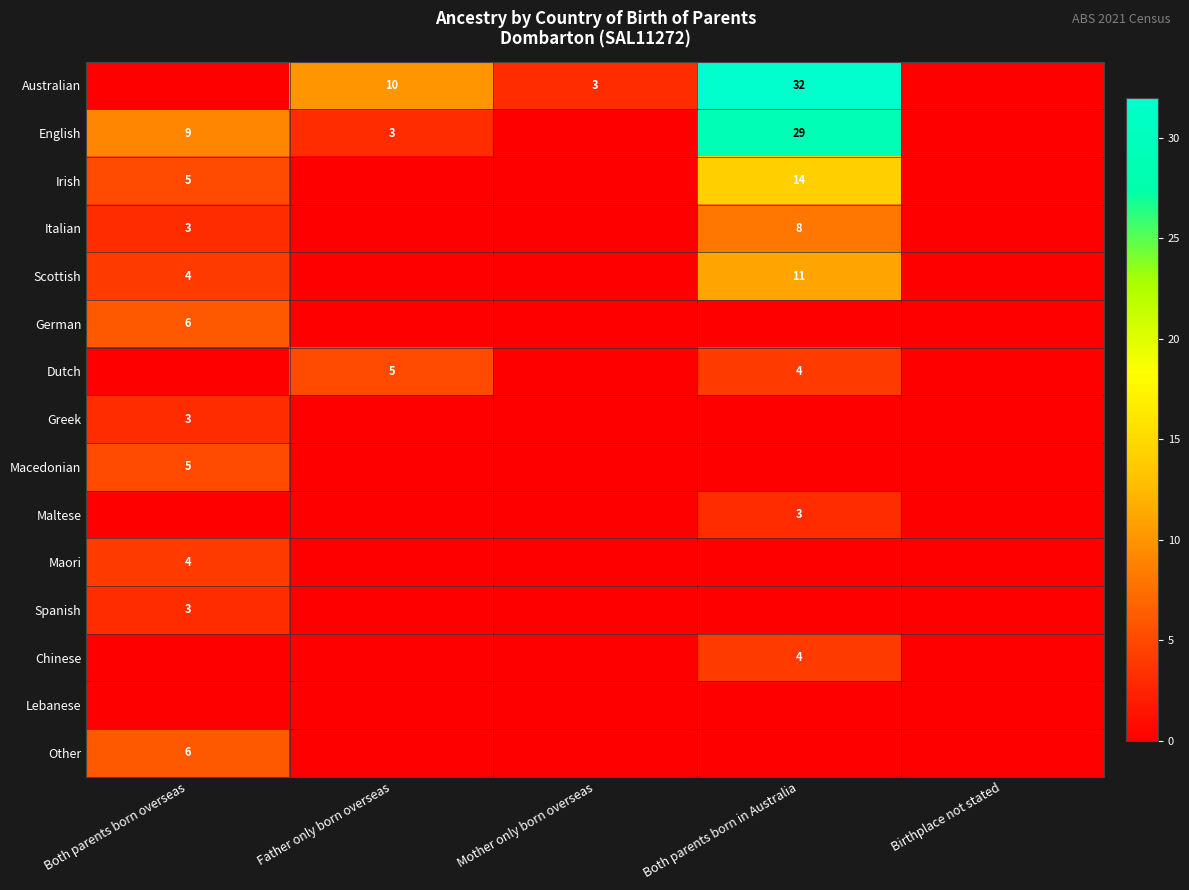

At how many categories does at least one series exceed 13?

1